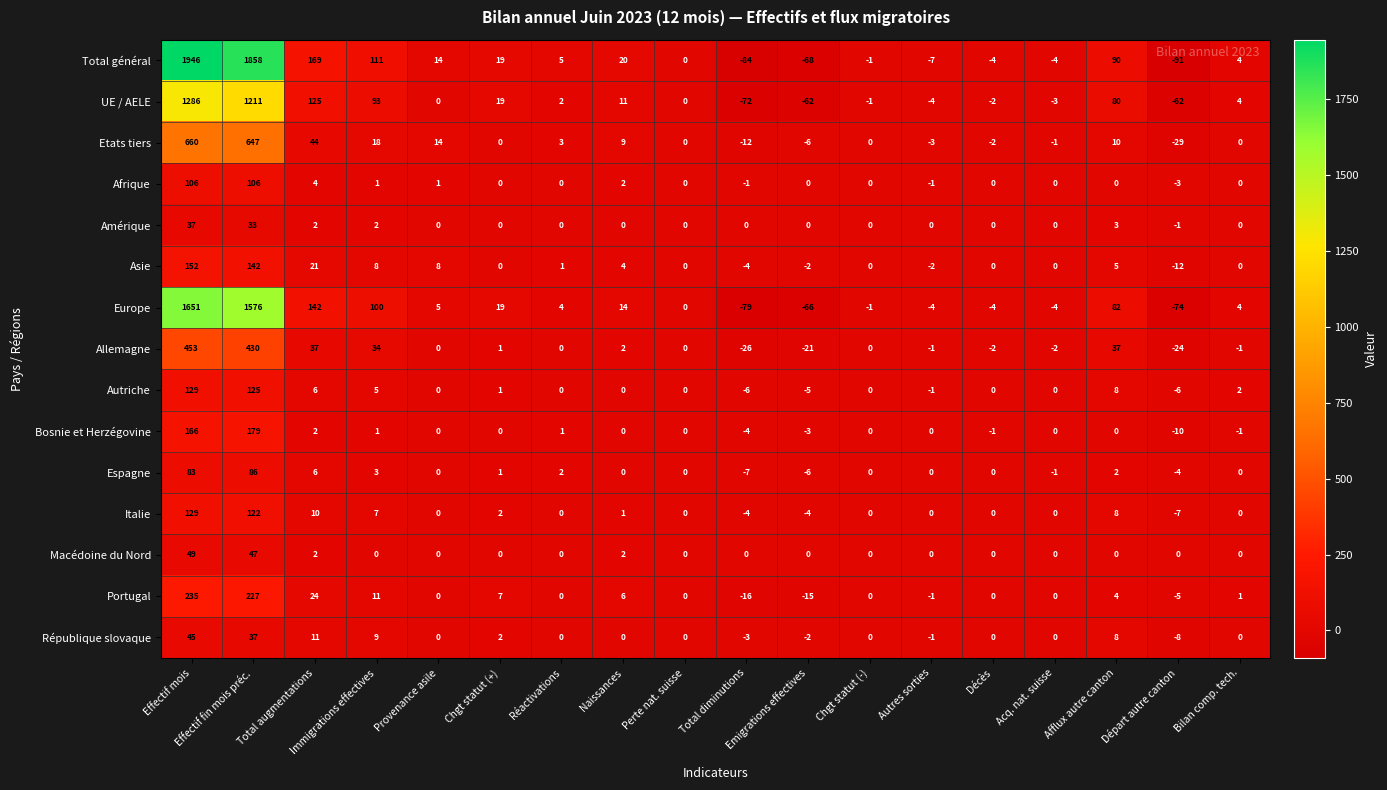

The value of Autriche at Réactivations is -45. True or false?

False